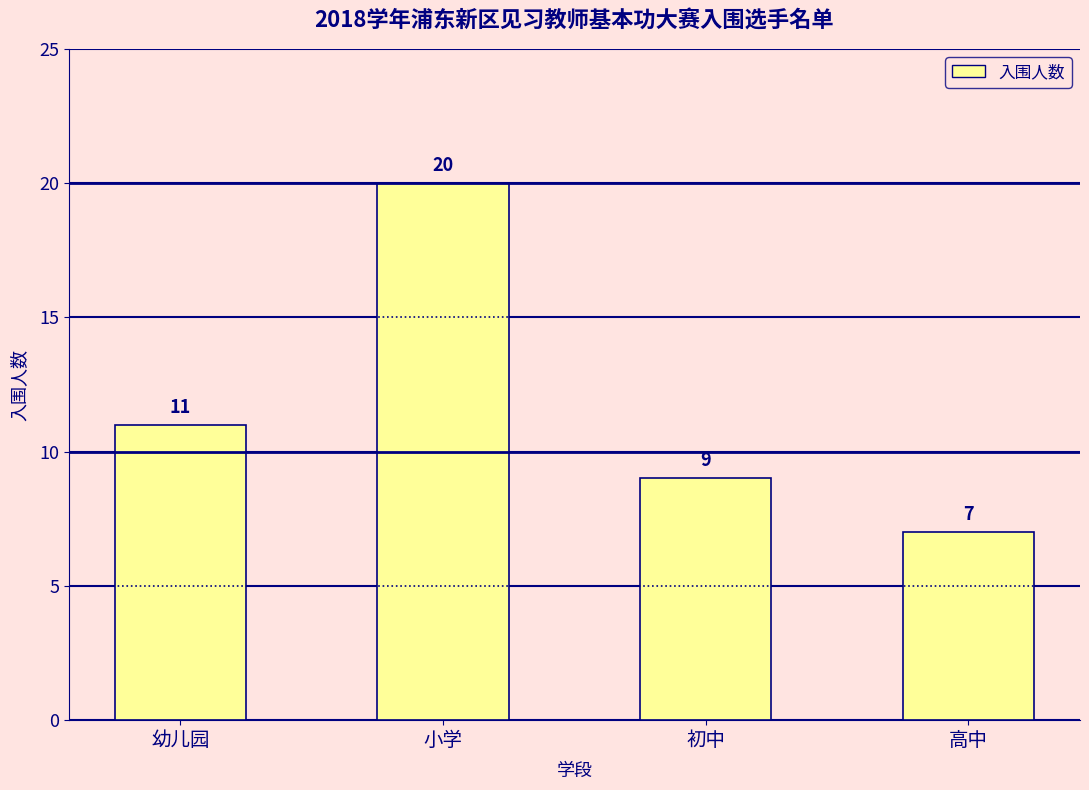

Are the bars grouped side by side (vs. stacked)?

No